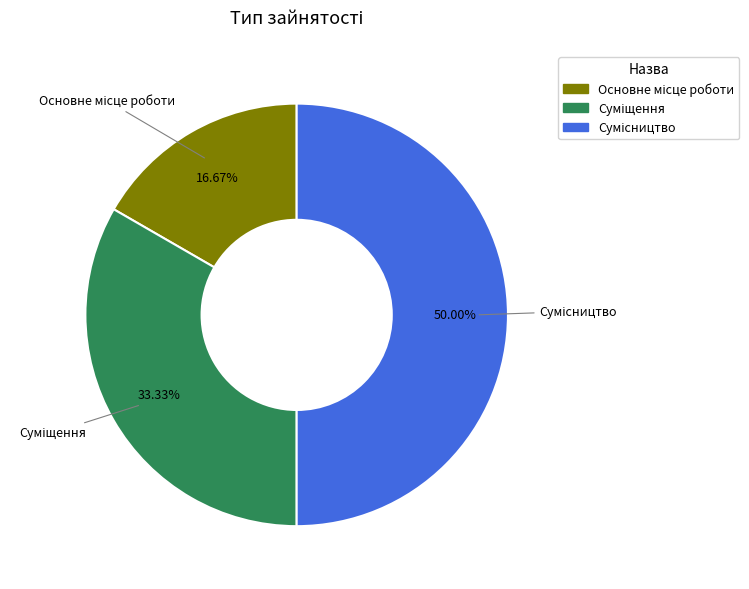

Between Суміщення and Основне місце роботи, which is larger?

Суміщення